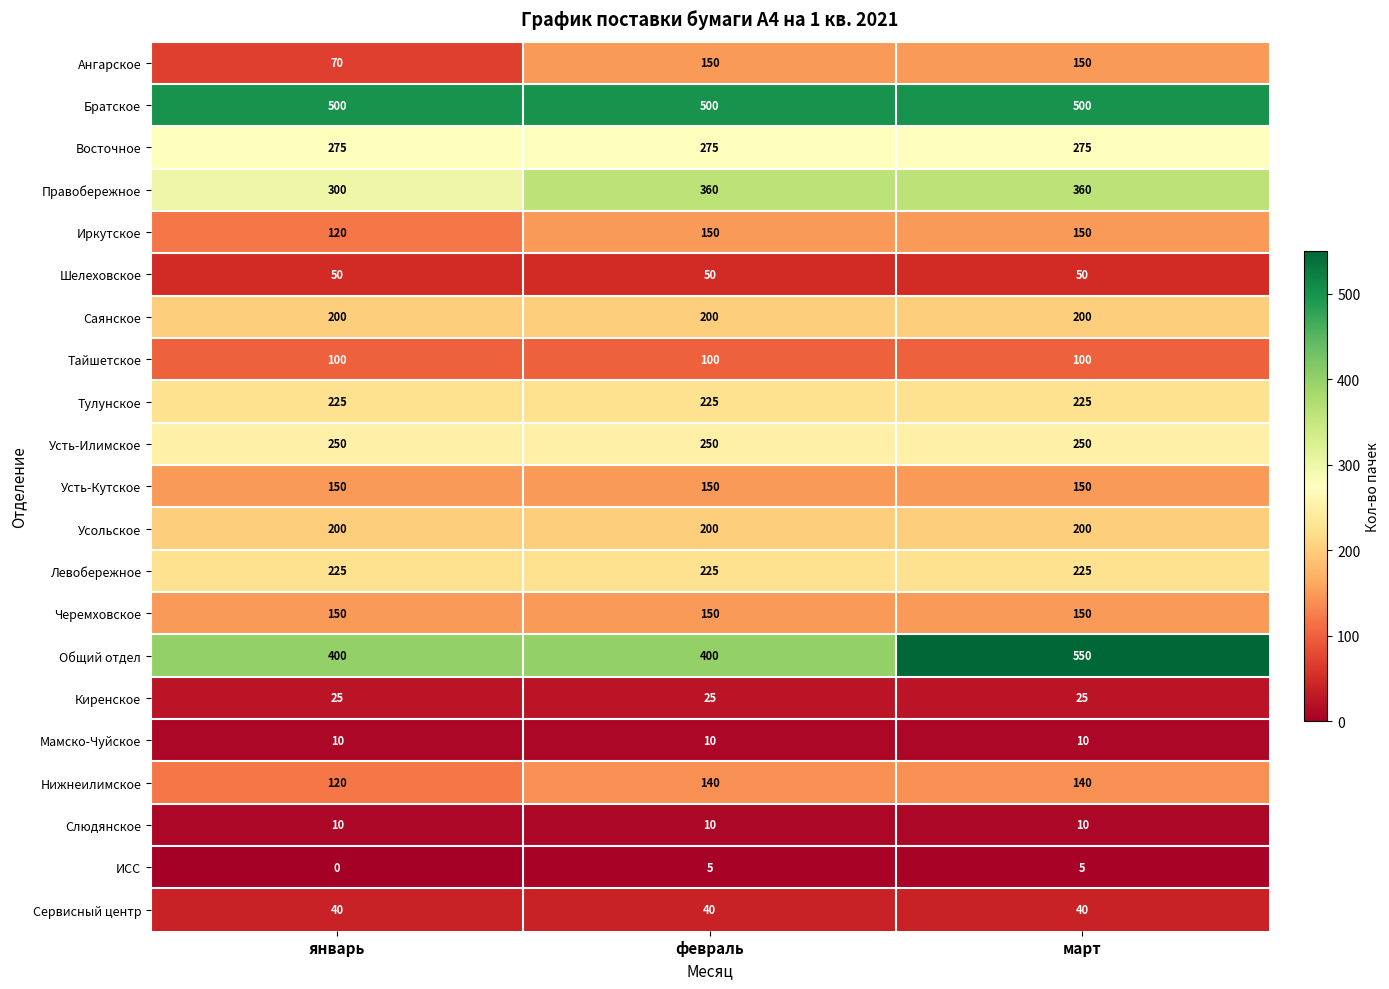

What is the approximate value of Усть-Илимское at январь?

250